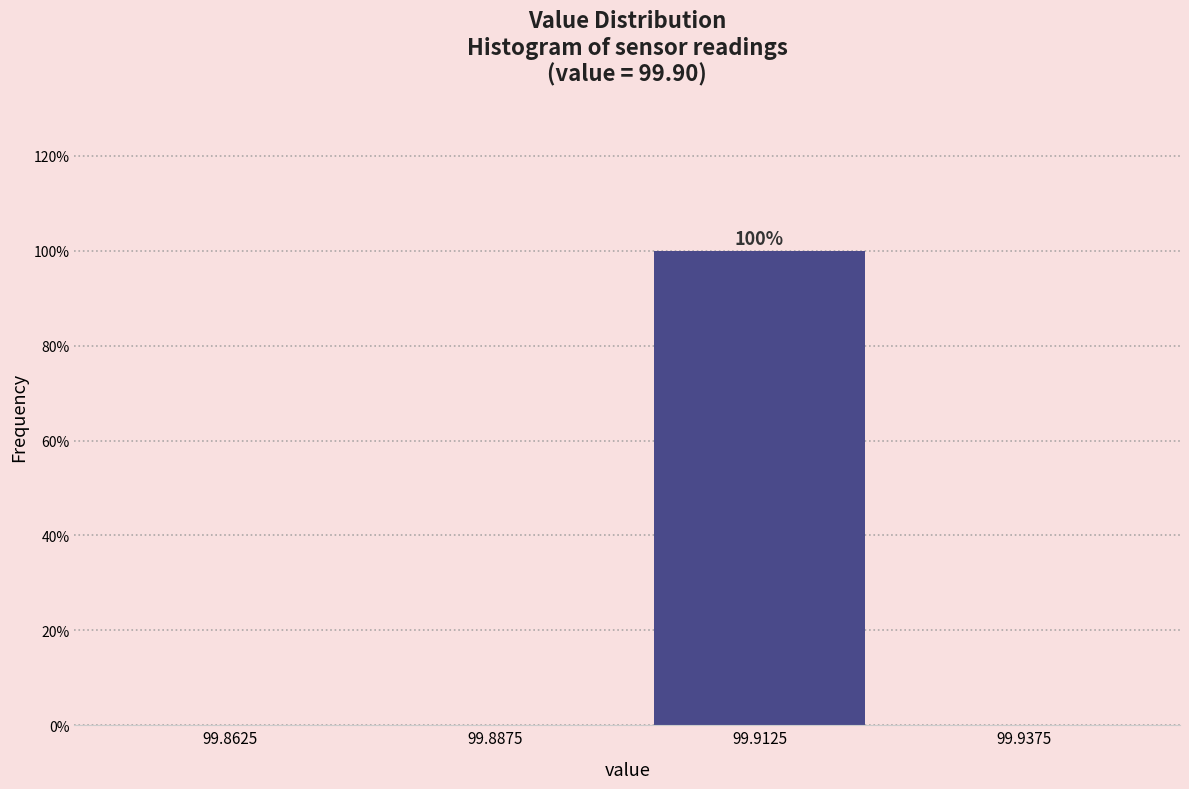

Reading left to right, transcribe all the data shown in this chart.

99.8625=0	99.8875=0	99.9125=100	99.9375=0